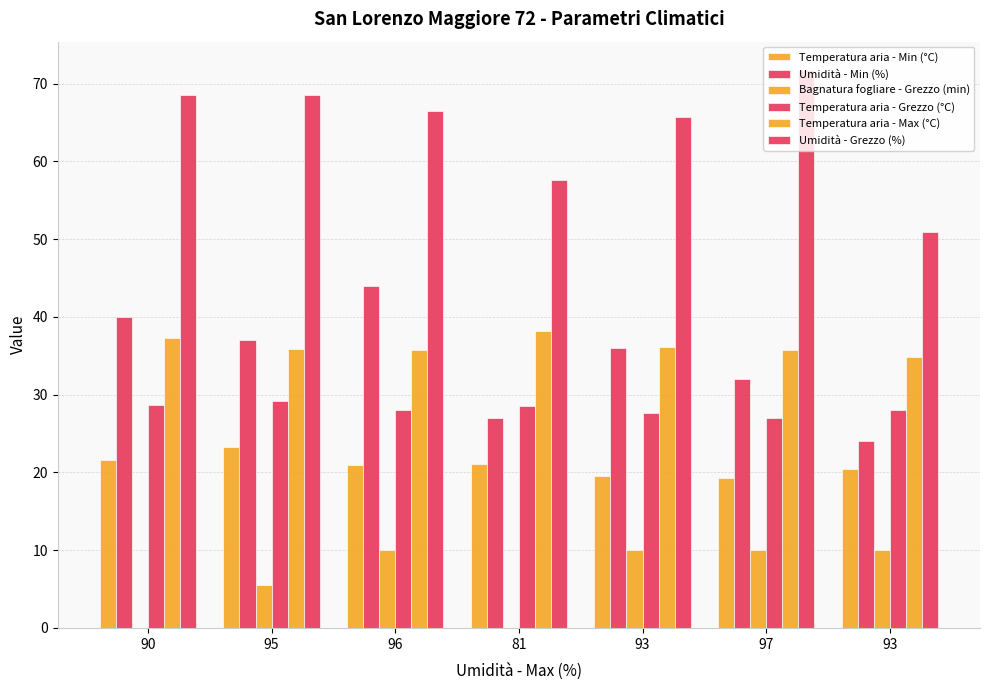

Are the bars horizontal?

No